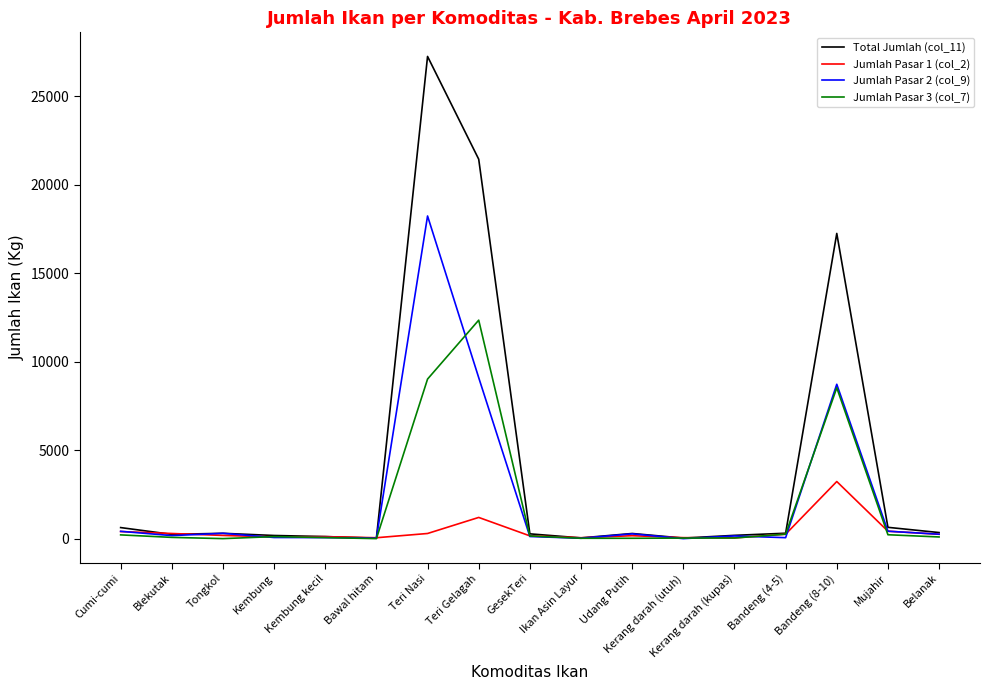

True or false: Total Jumlah (col_11) has a value of 27260 at Teri Nasi.

True